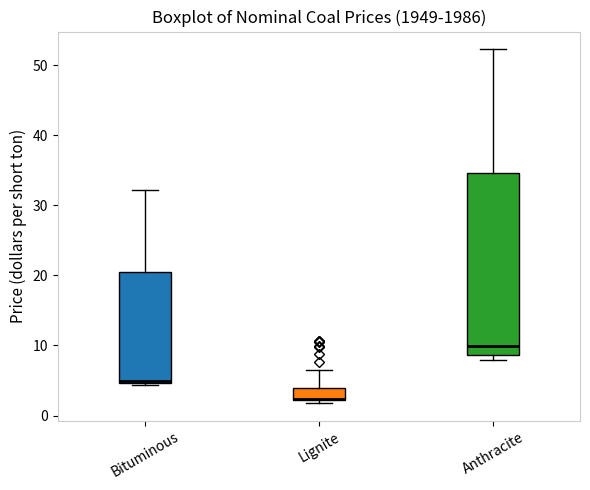

Reading left to right, transcribe this box plot: for each box, give where its median line is, the range the box spans, and where its two whiskers end, as read against the y-axis. The values are not printed on the chart, so give them approximately, as read against the axis.

Bituminous: median 5, box 5 to 20, whiskers 4 to 32
Lignite: median 2, box 2 to 4, whiskers 2 (just below the box's lower edge) to 6
Anthracite: median 10, box 9 to 35, whiskers 8 to 52